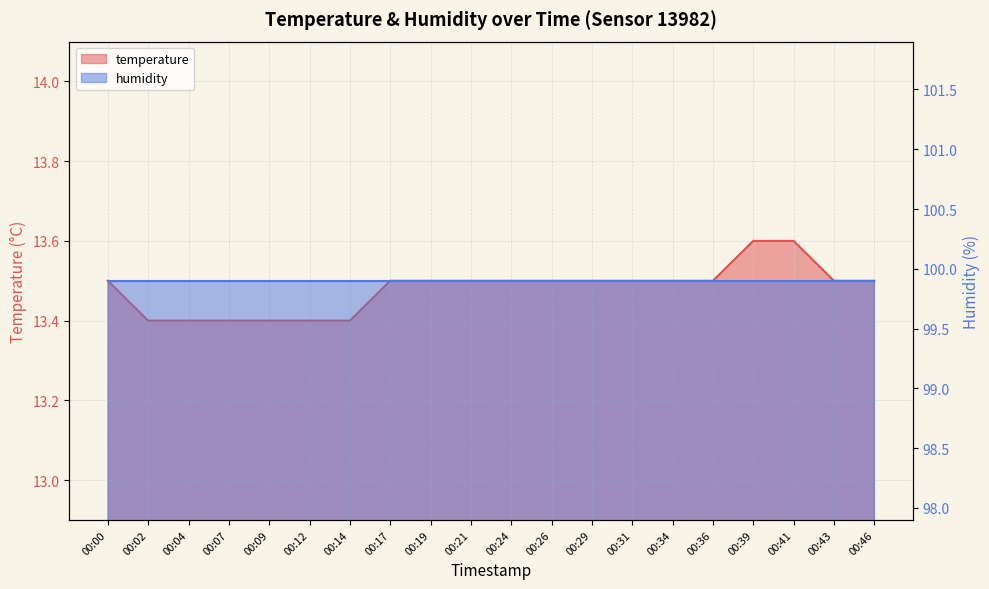

What is the minimum value shown in the chart?

13.4